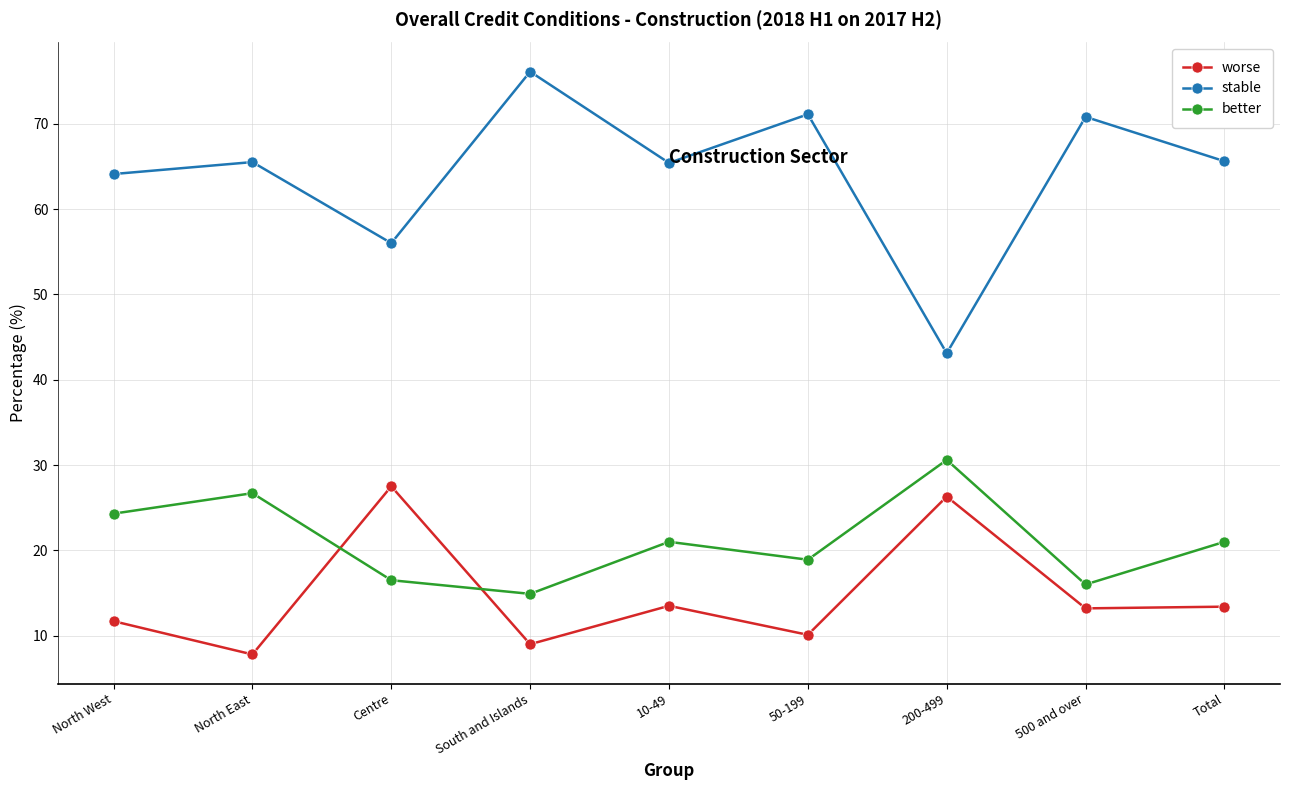

What are all the series names shown in the legend?

worse, stable, better